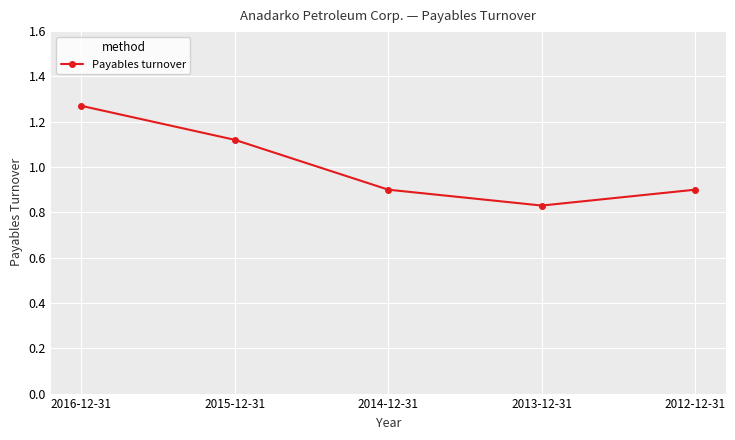

True or false: there are more than 0 points higher than both neighbors.

False